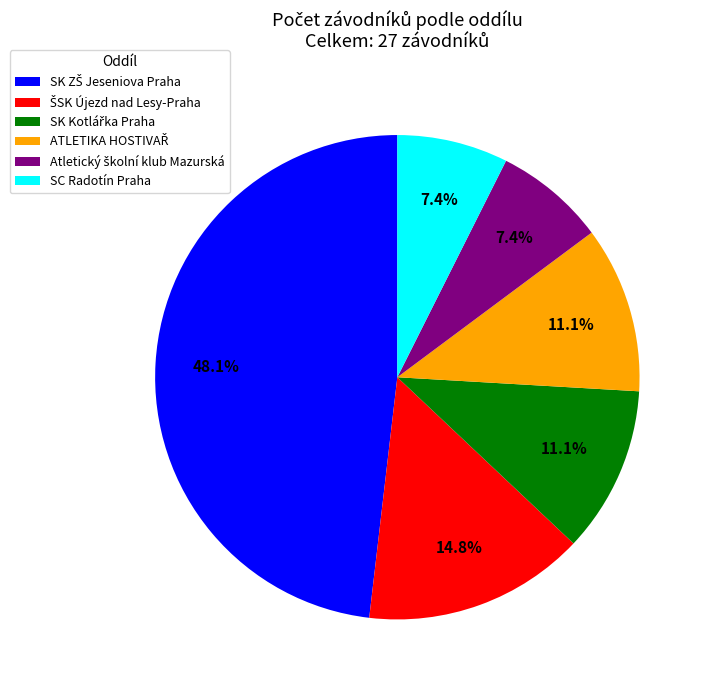

Is there any slice that represents more than half of the pie?

No